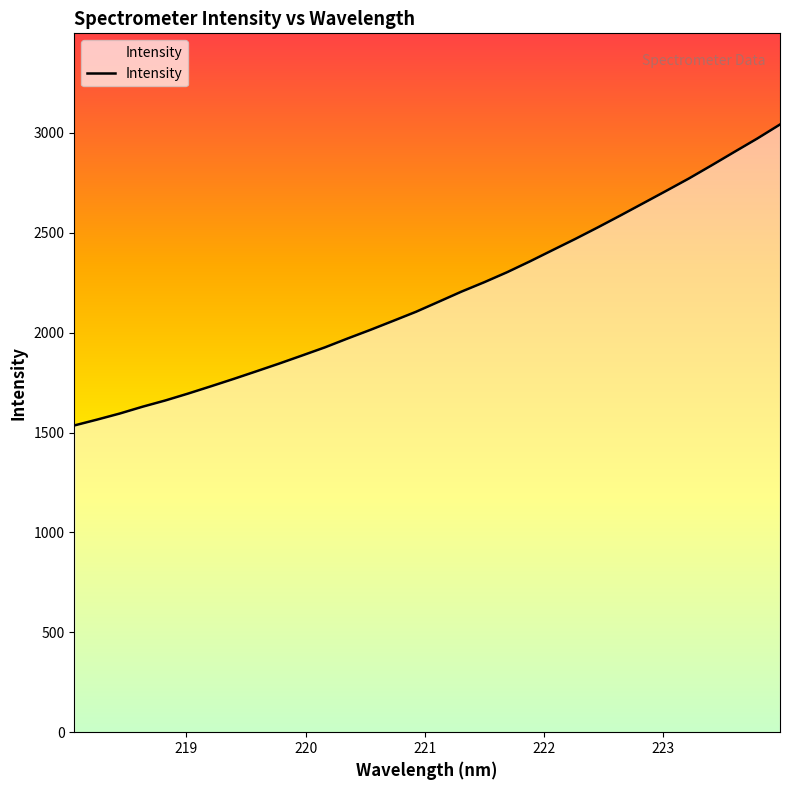

How many series are shown in this chart?

1